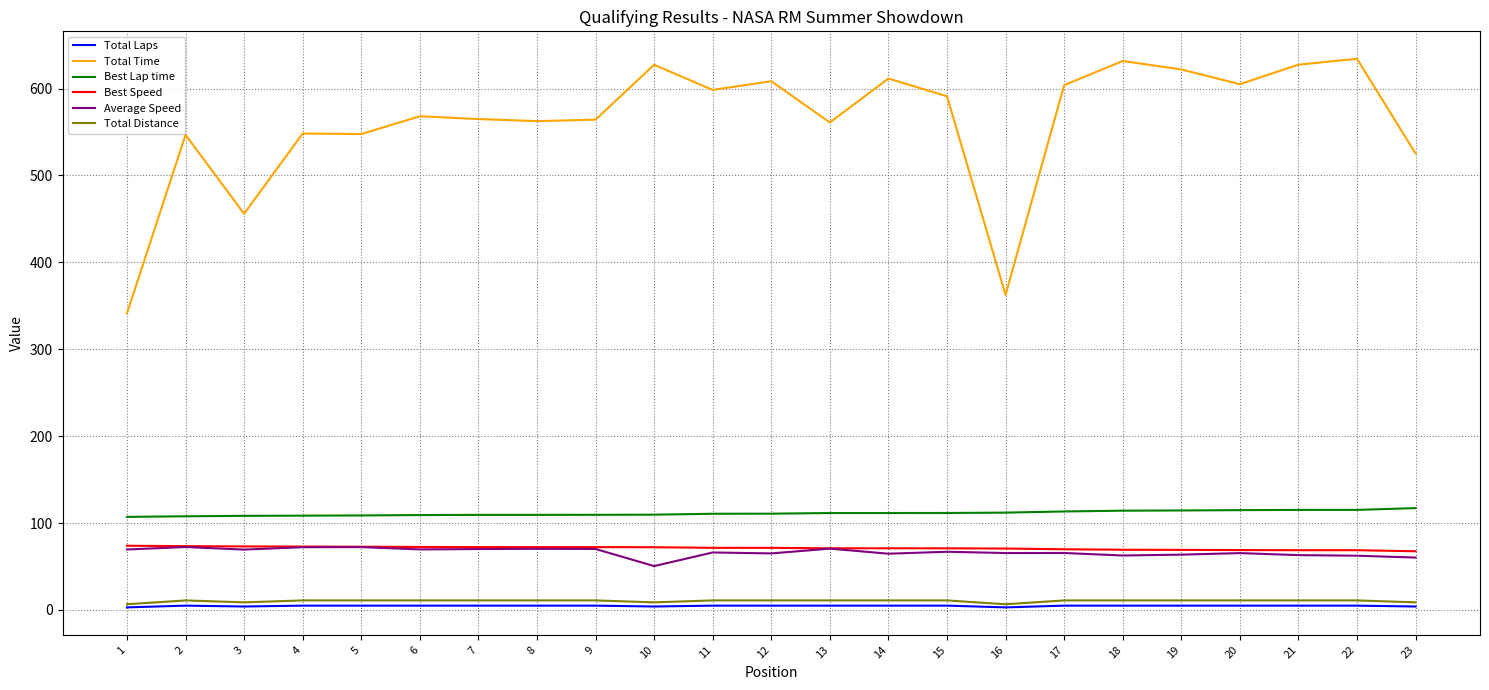

True or false: Total Laps has more than 0 interior local peaks.

True